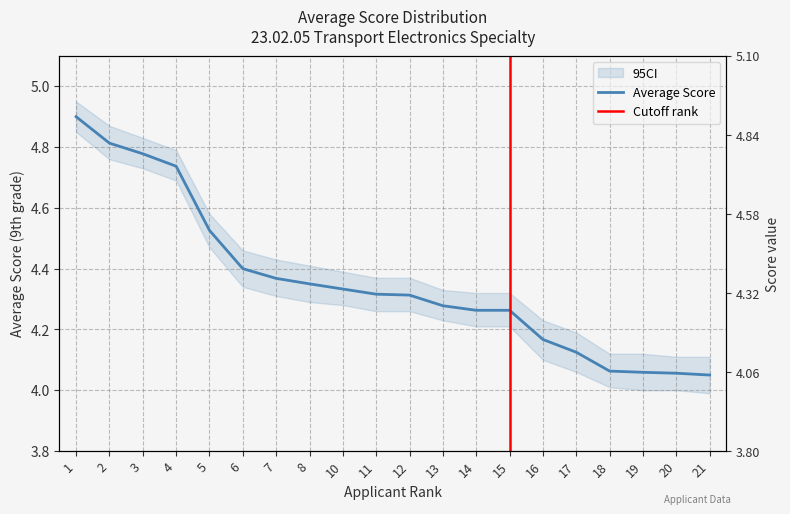

The value at 1 is 4.9. True or false?

True